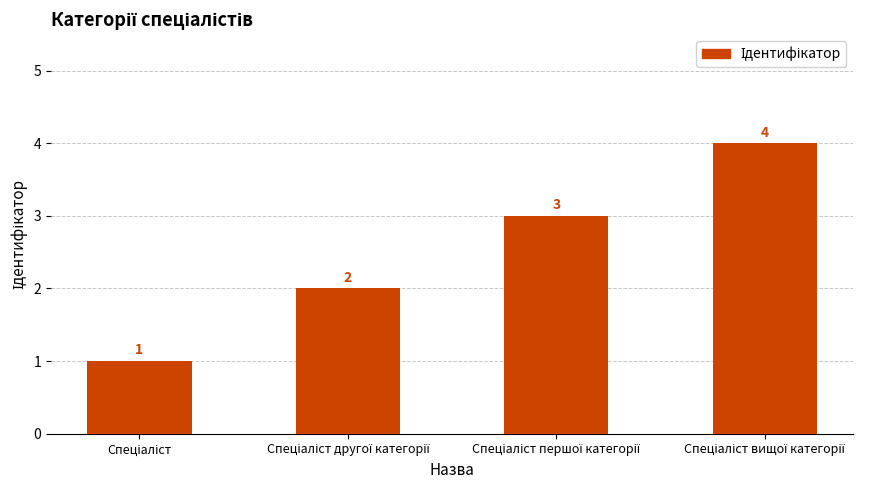

What is the difference between the maximum and second lowest values?

2